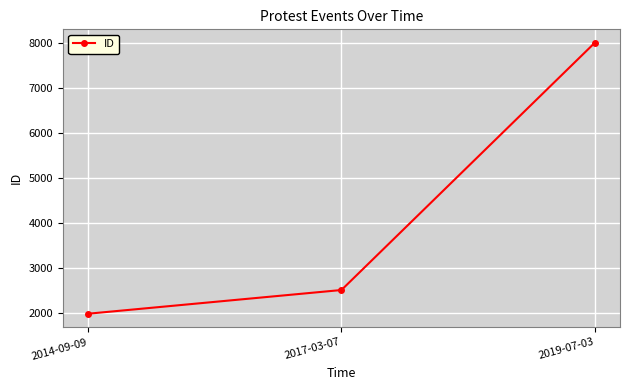

Reading left to right, transcribe all the data shown in this chart.

1986	2512	7999